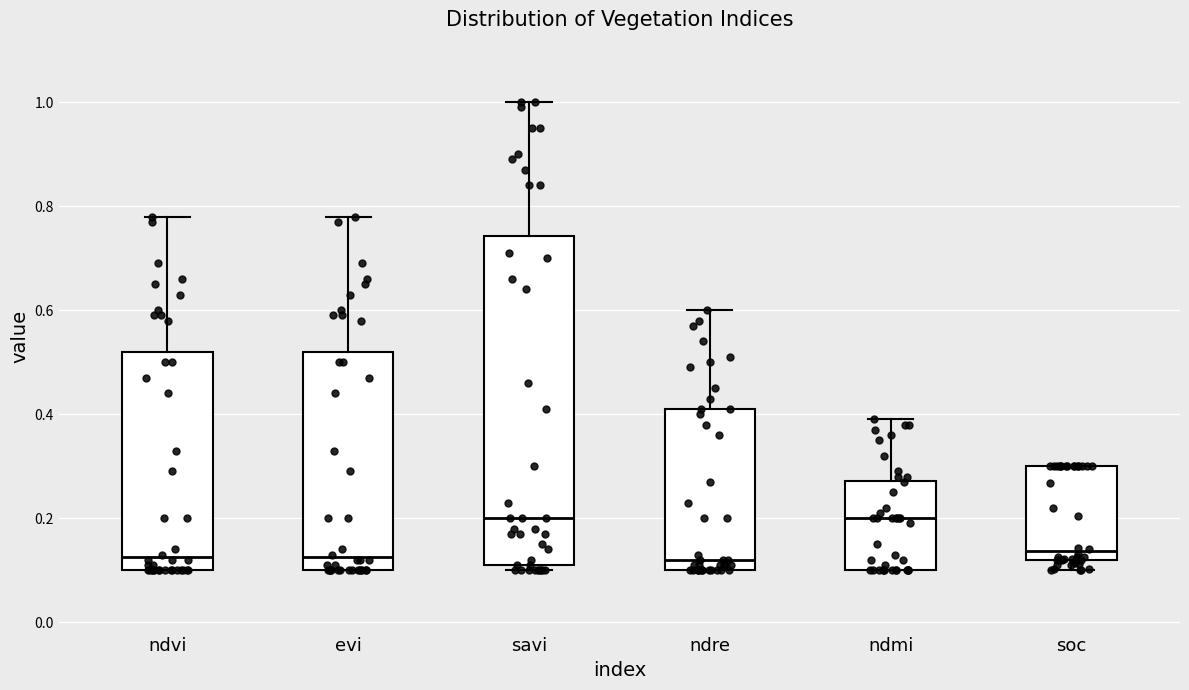

Where is the upper edge of the box for ndvi on the y-axis? The values are not printed on the chart, so give them approximately, as read against the axis.

0.52